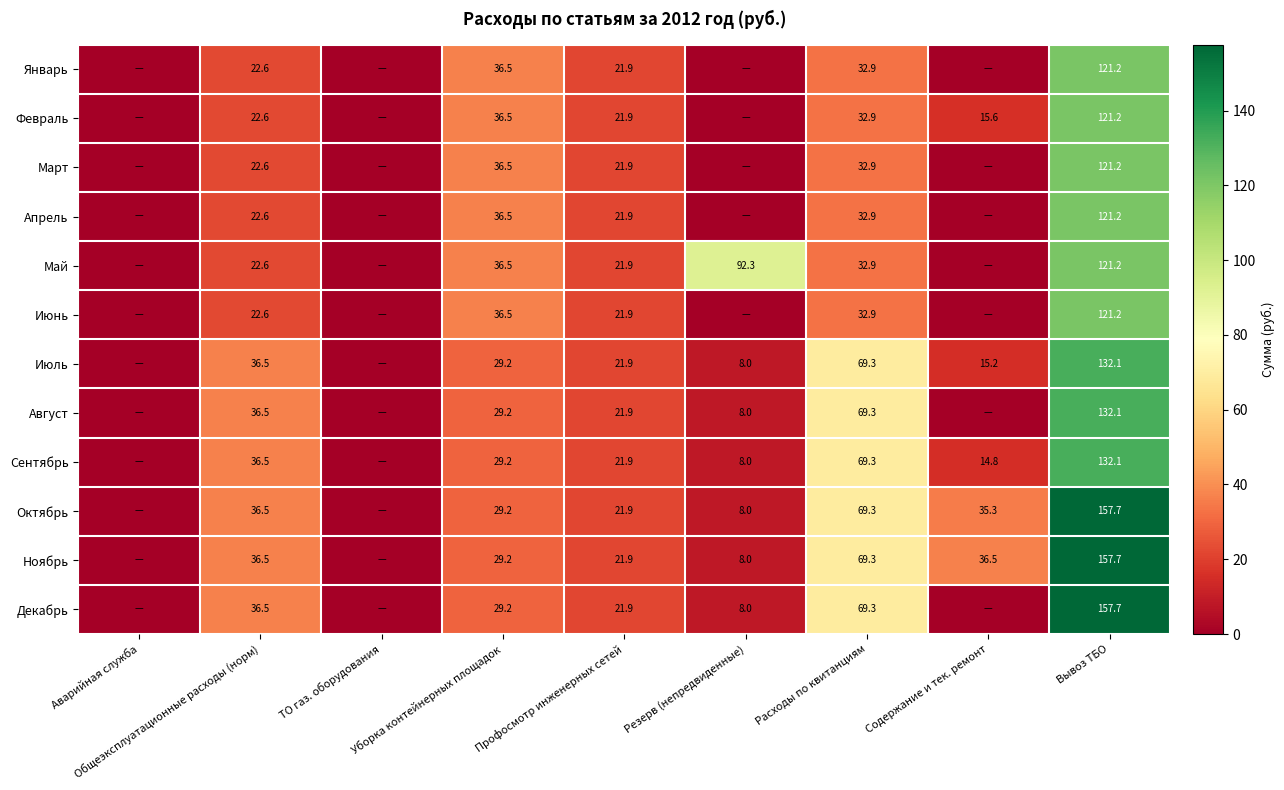

Between Содержание и тек. ремонт and Резерв (непредвиденные), which is larger?

Содержание и тек. ремонт